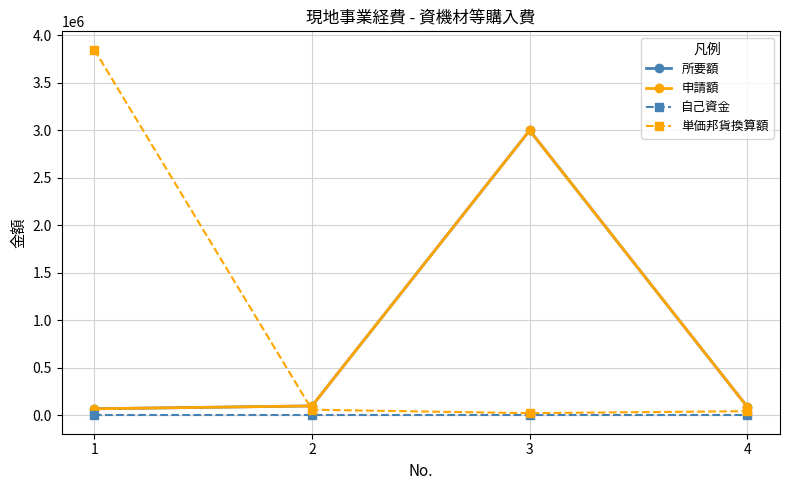

Does the chart have visible grid lines?

Yes